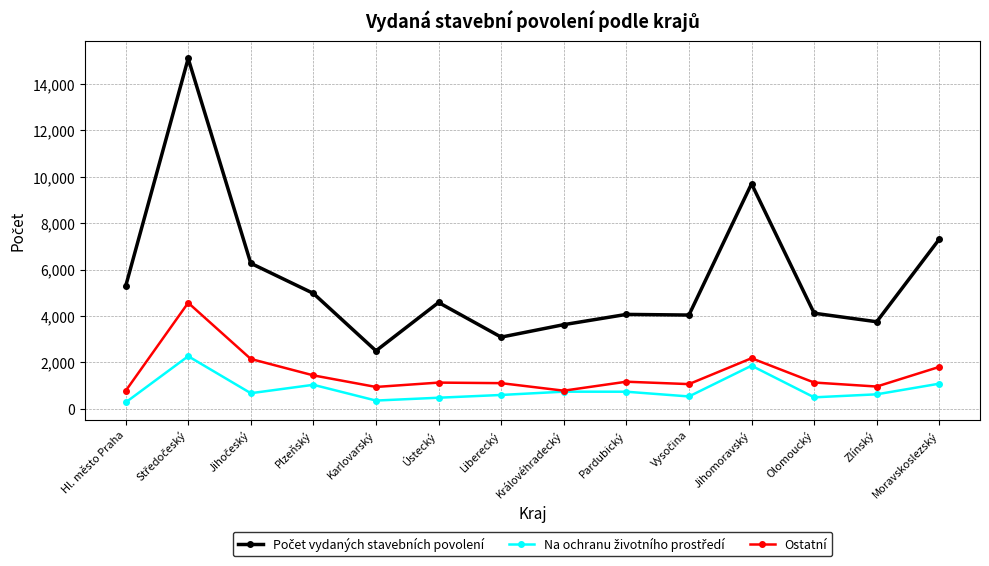

What is the label of the 9th point from the right?

Ústecký